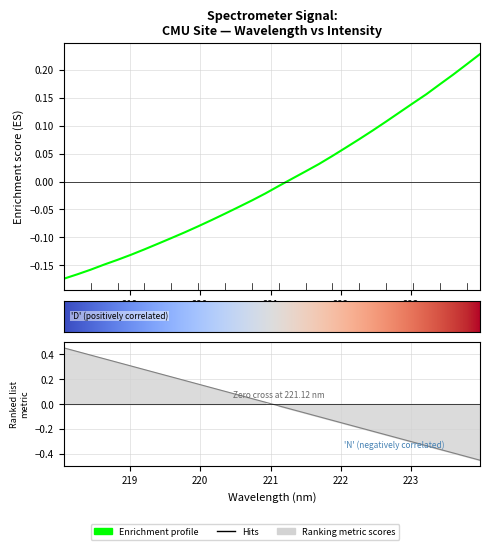

What is the change in value from 218.2508 to 220.3533?

+0.1